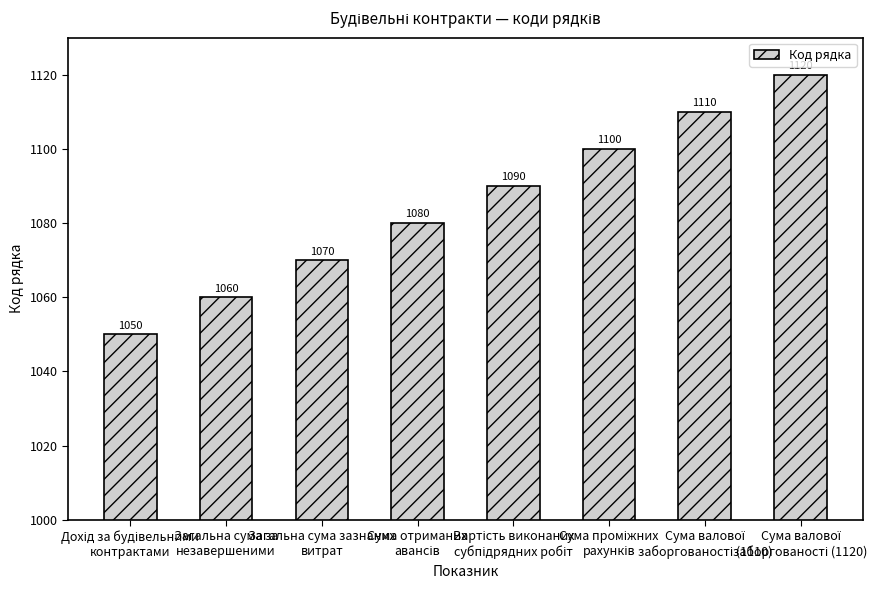

What is the greatest value displayed?

1120